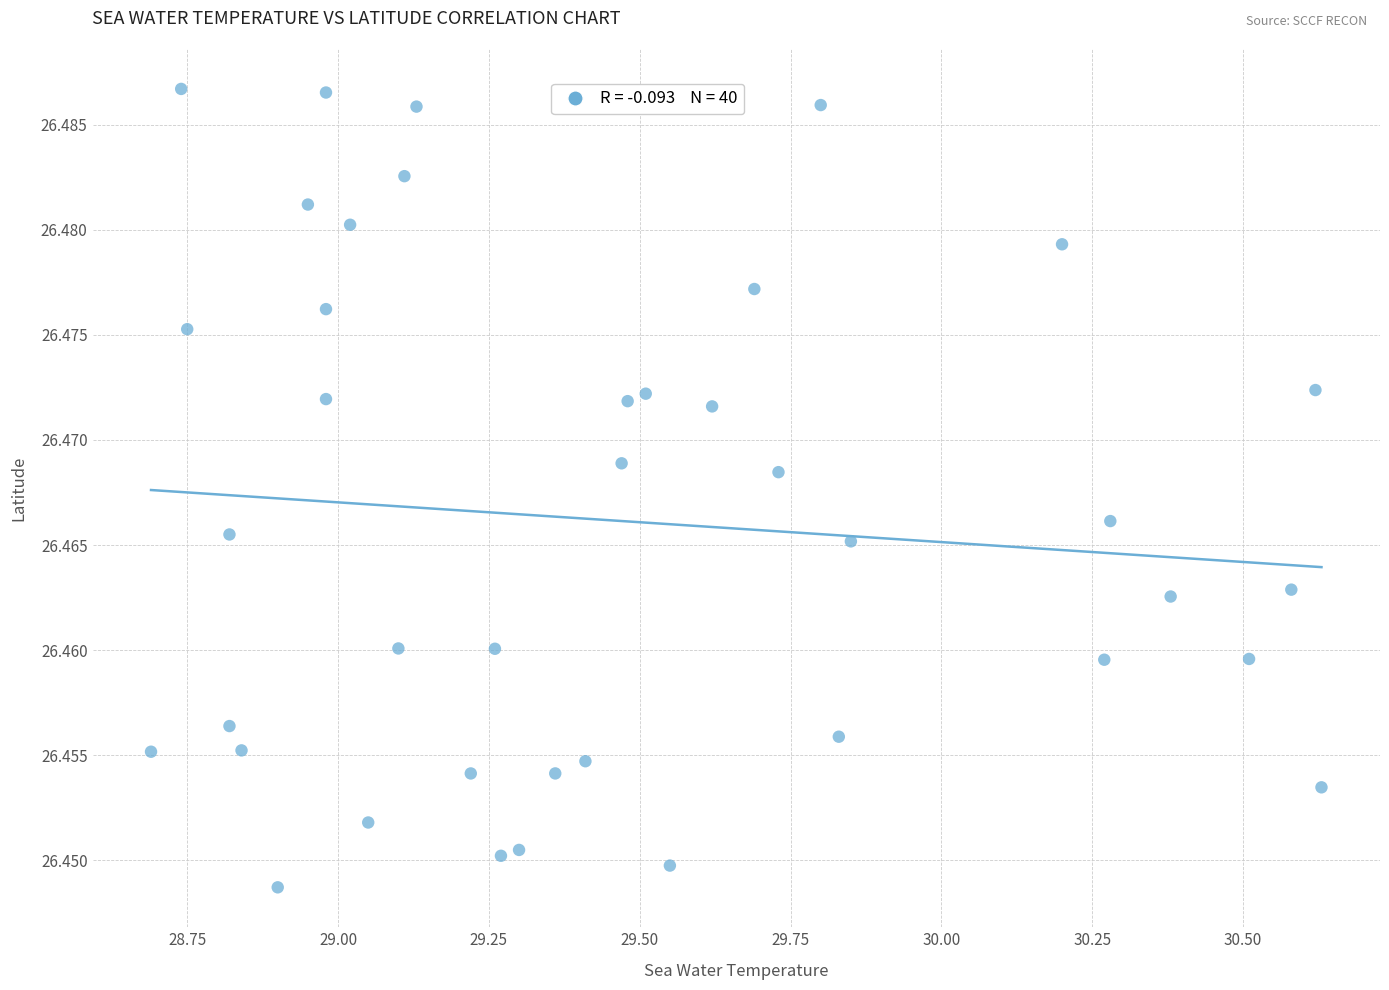

What is the range of X values (max minus min)?

1.9